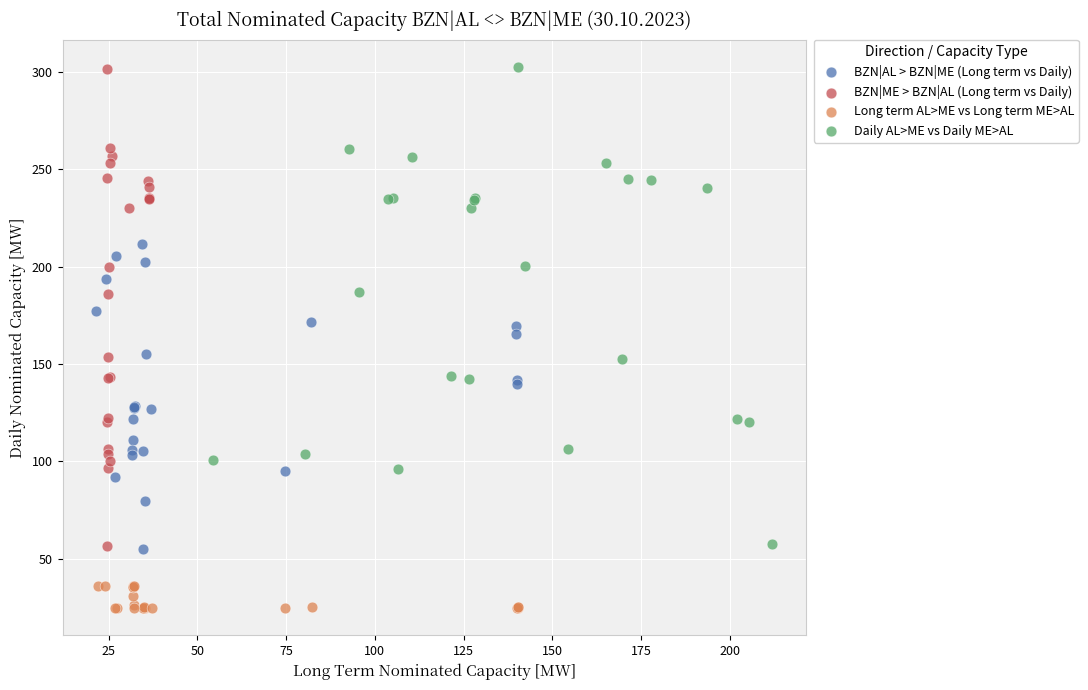

Which series reaches the minimum Y coordinate?

Long term AL>ME vs Long term ME>AL